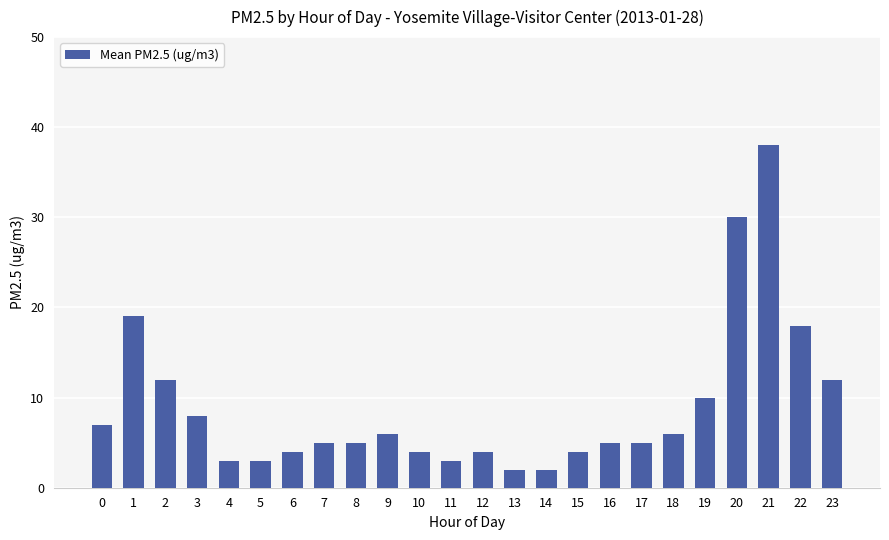

The chart shows a value of 3 at 11. True or false?

True